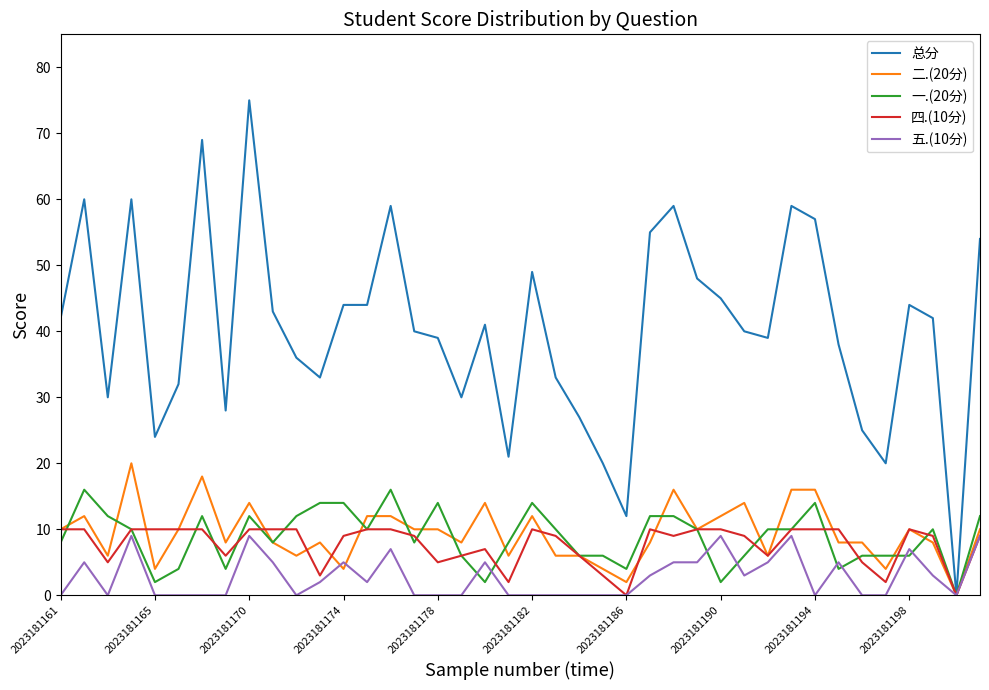

Which series has the largest total across all categories?

总分